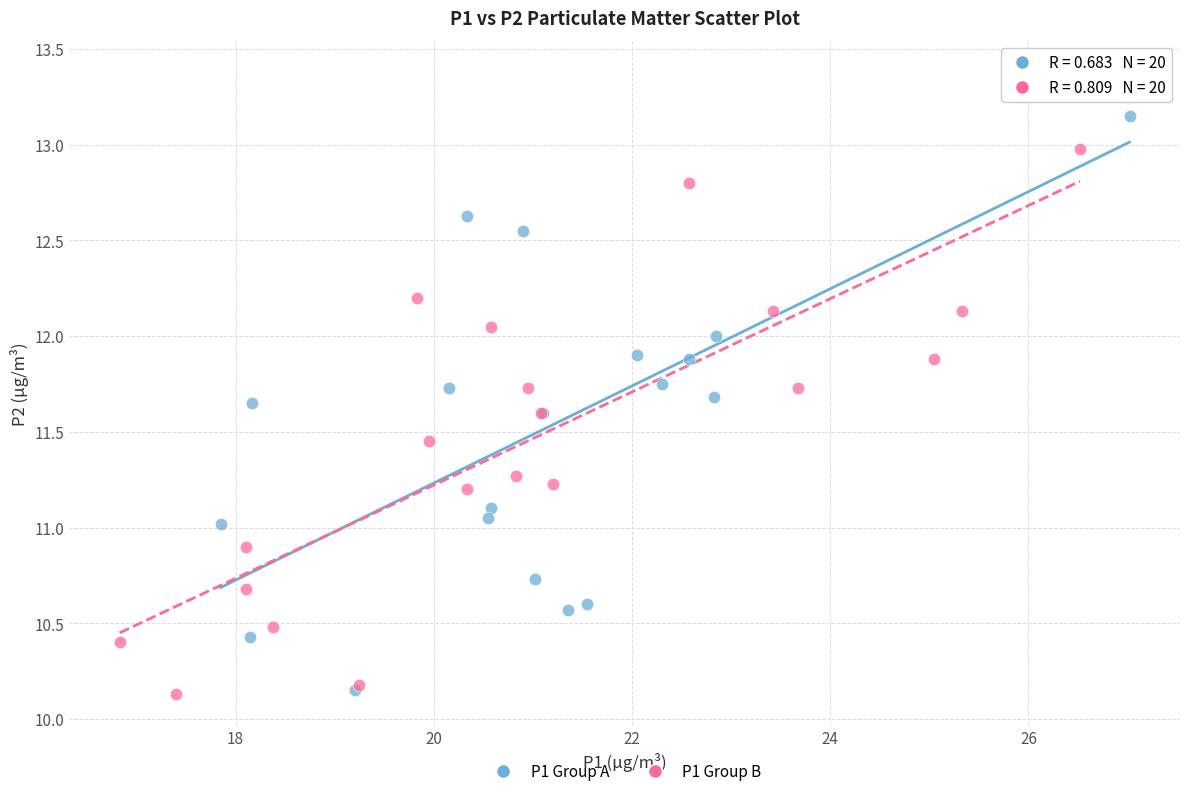

Which series has the widest spread of Y values?

P1 Group A